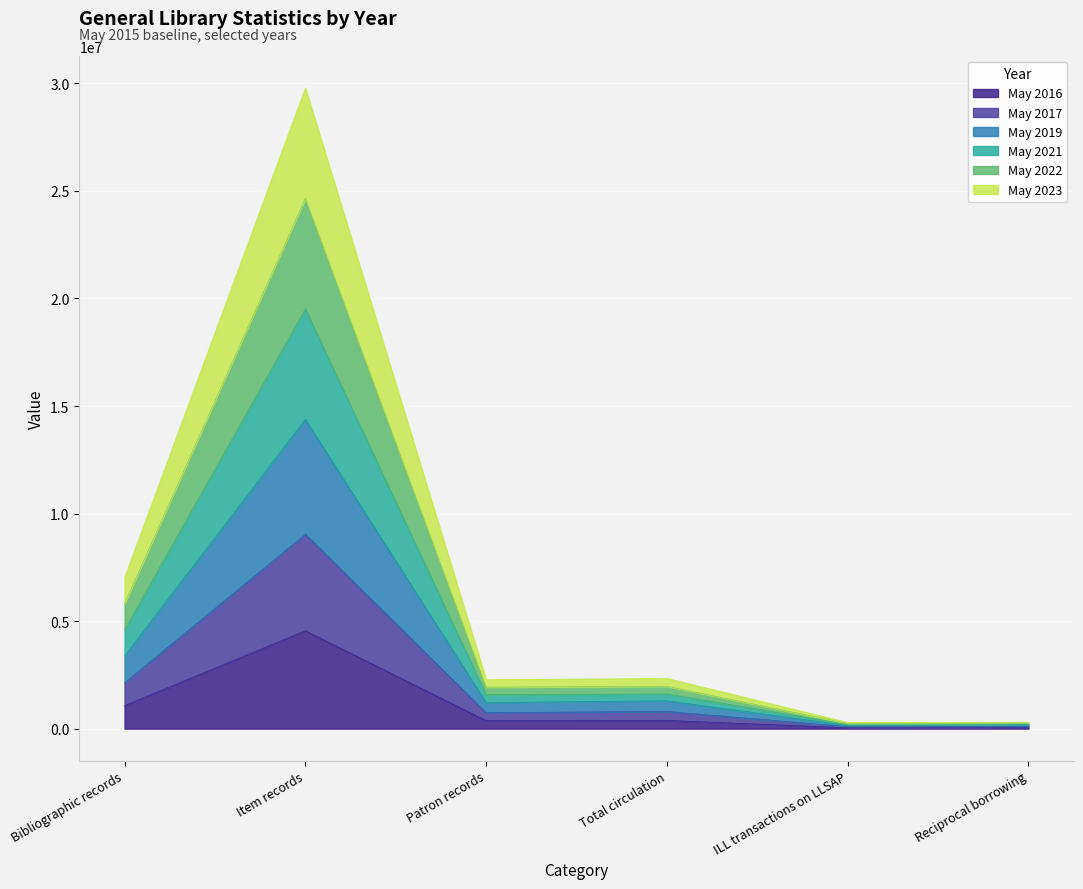

How many lines are shown in the chart?

6